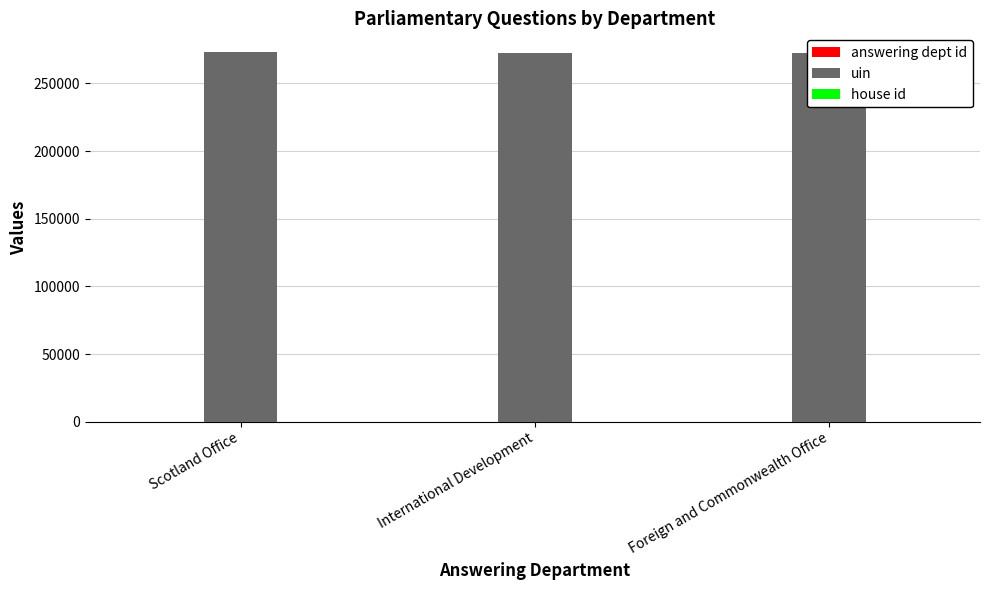

The value of uin at Scotland Office is 273326. True or false?

True